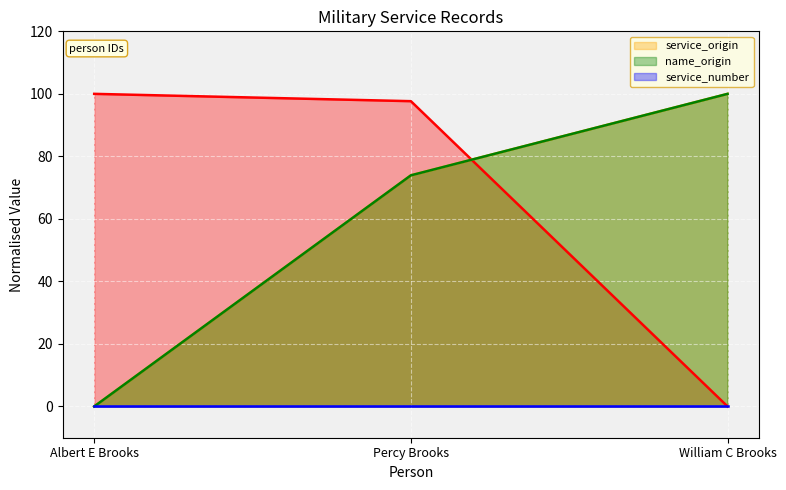

How many data points in _source/name/0/origin/source are above 73?

2